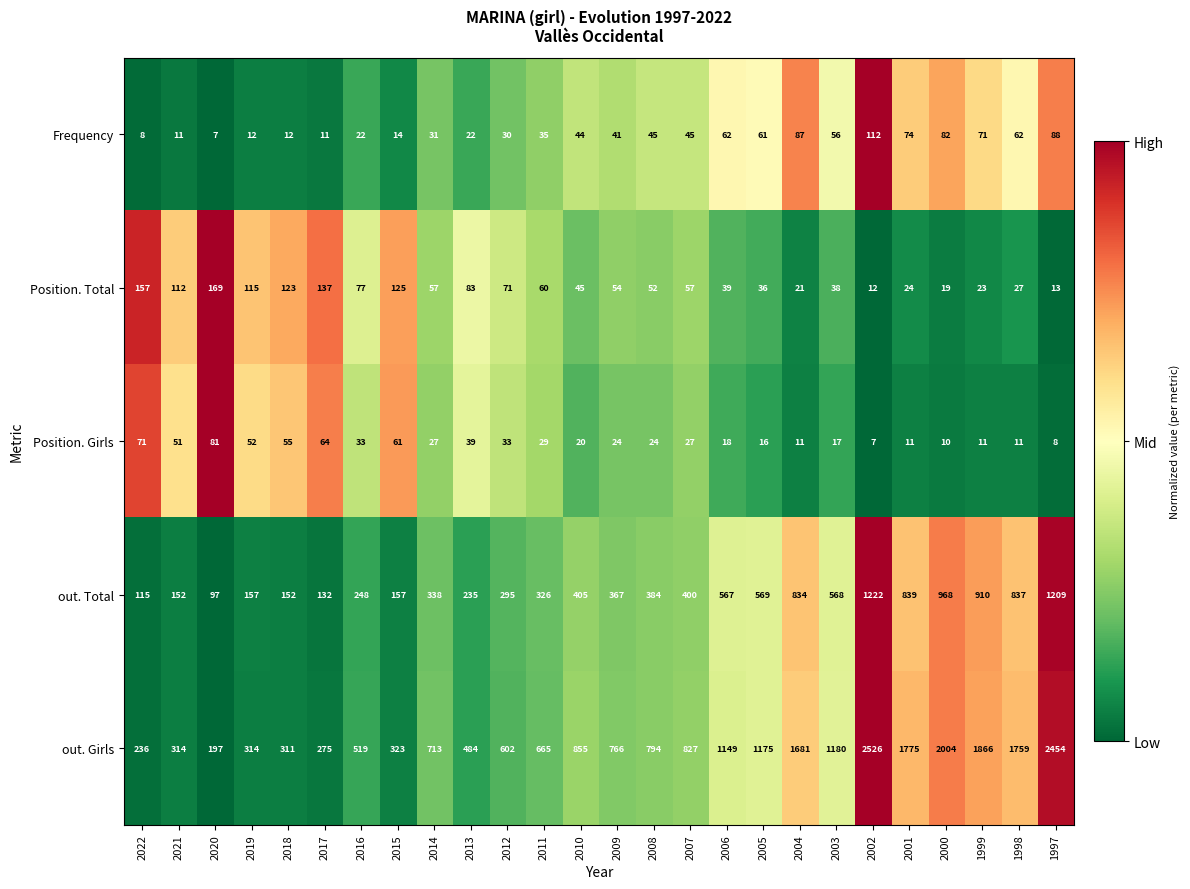

Is it true that Position. Girls equals 11 at 1999?

True